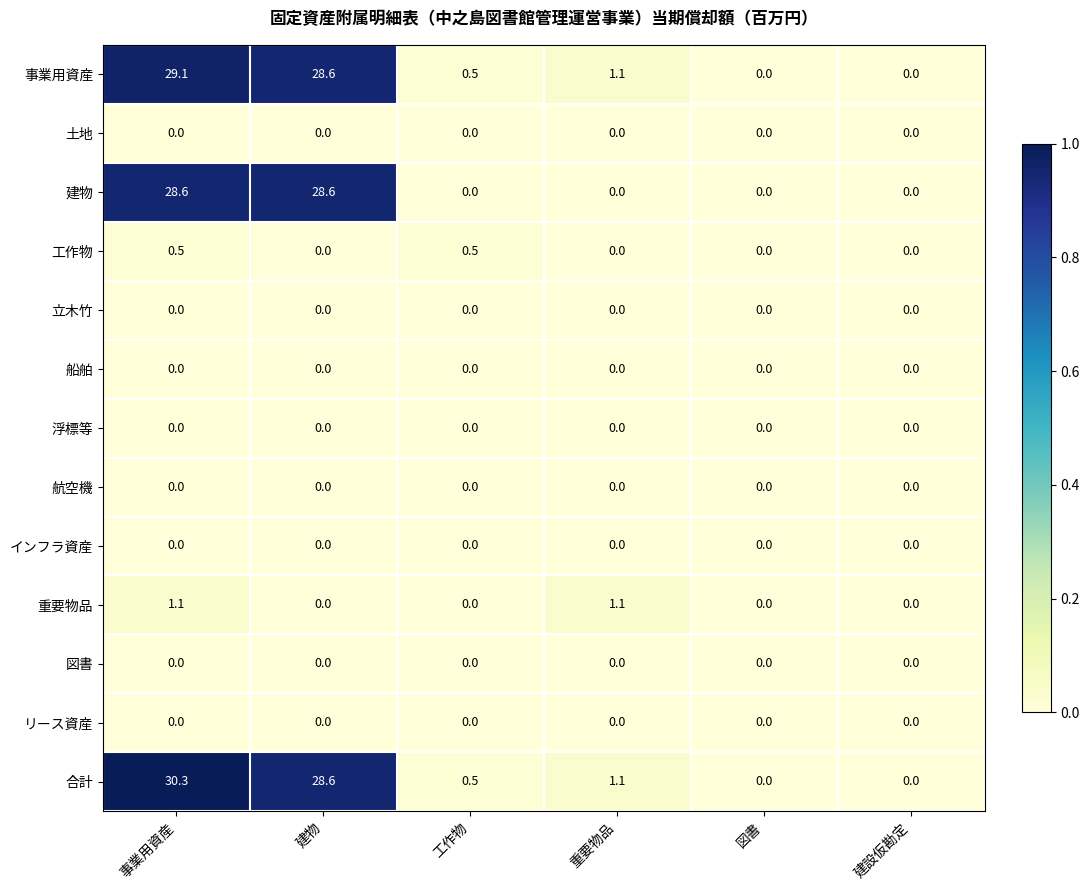

Between 建物 and 工作物, which series saw the biggest shift?

建物